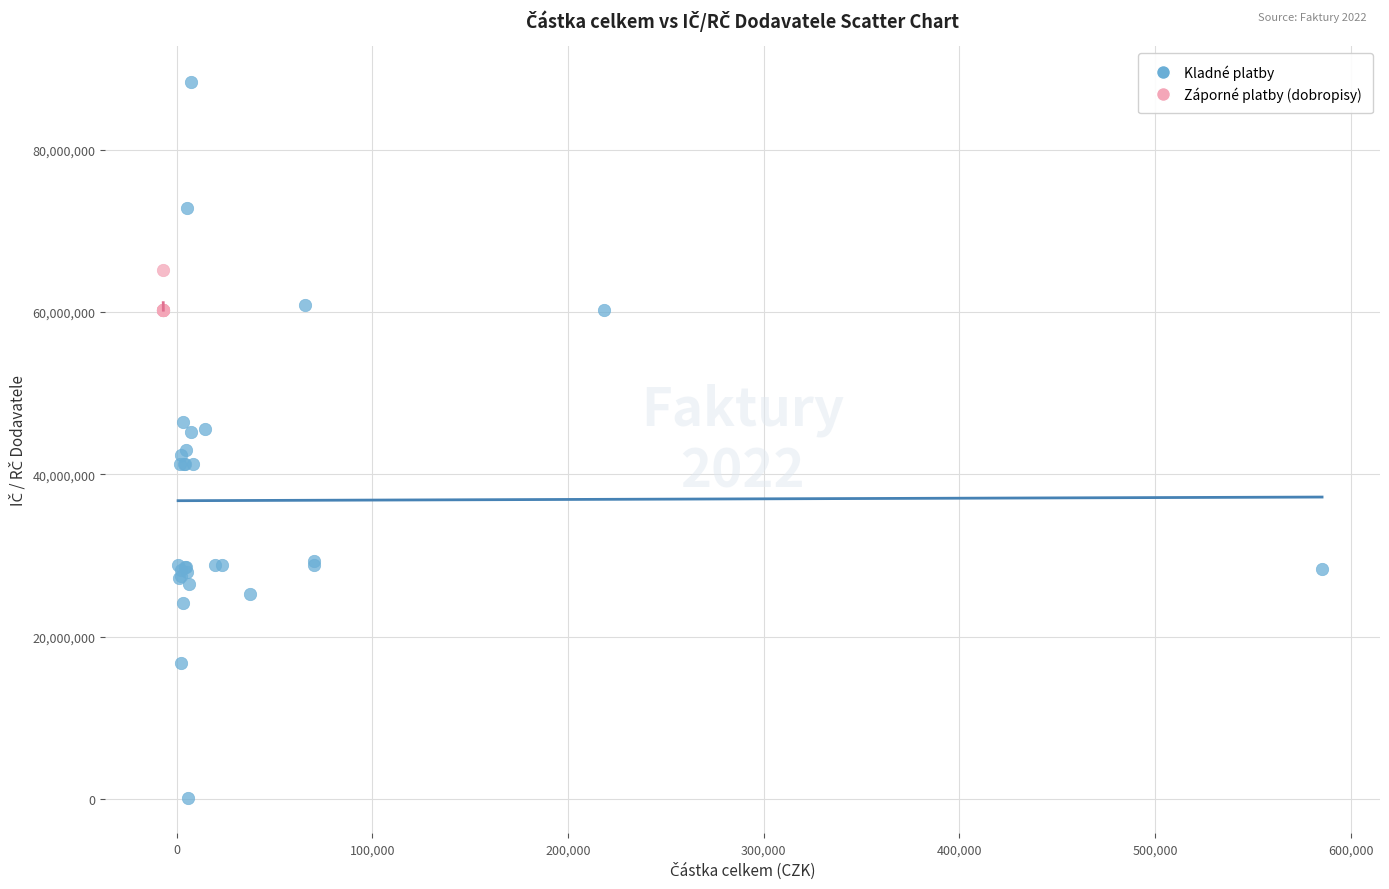

Which series reaches the minimum Y coordinate?

Kladné platby